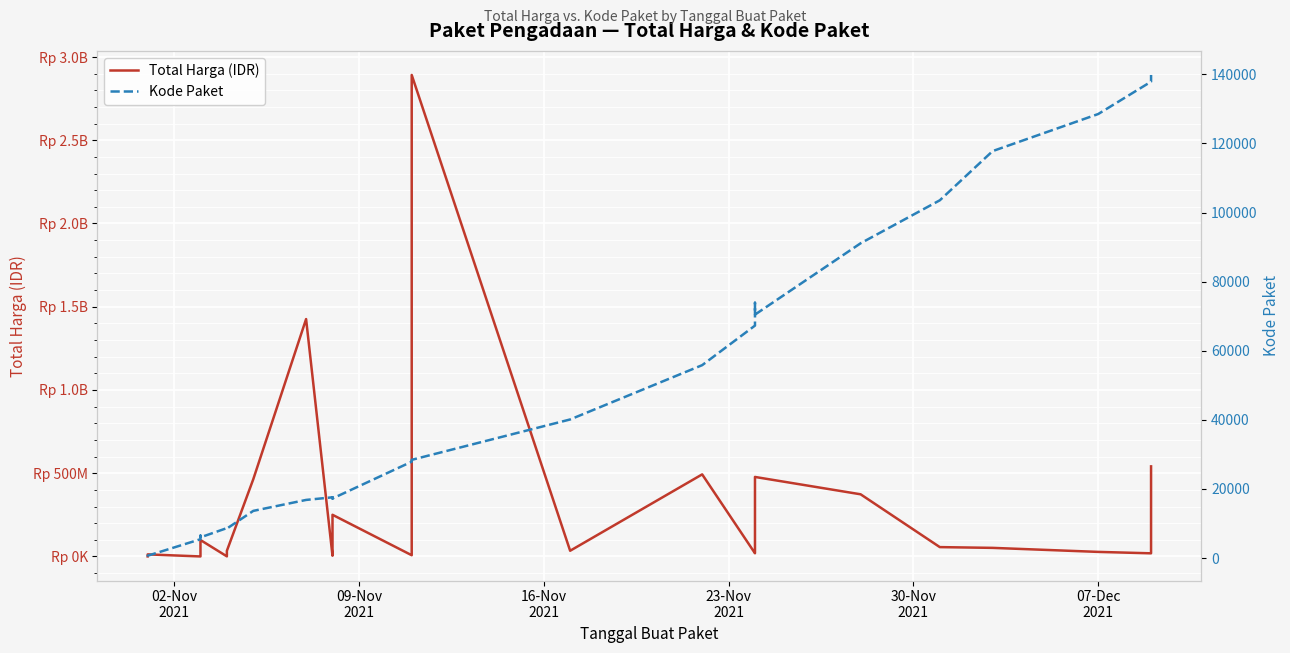

The value of Total Harga (IDR) at 10 is 955794. True or false?

False